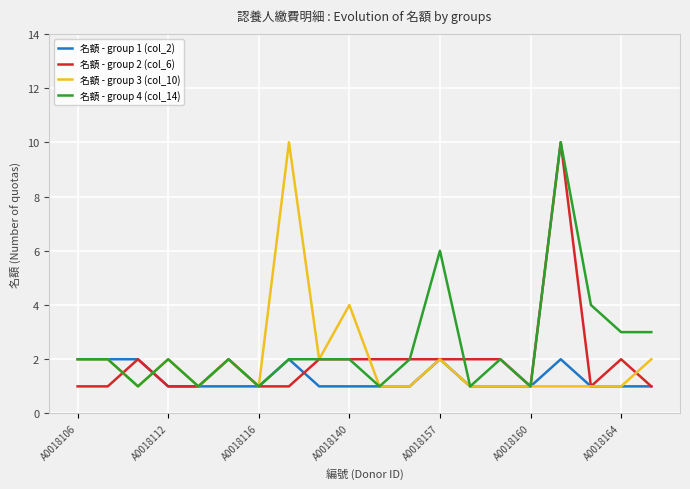

What is the maximum value shown in the chart?

10